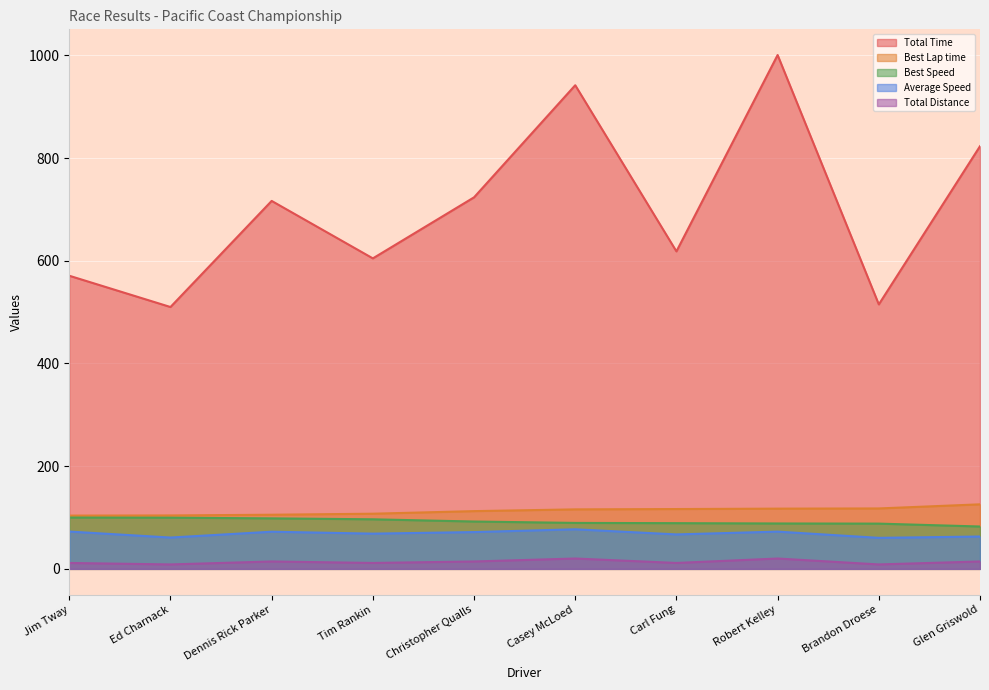

What is the label of the 7th point from the right?

Tim Rankin